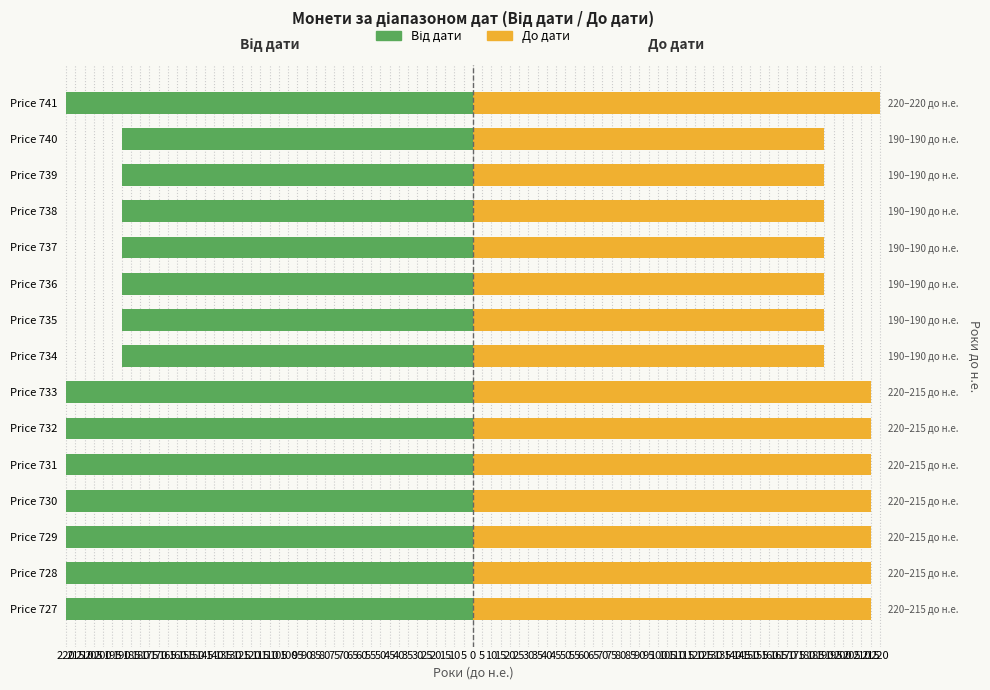

True or false: Від дати has a value of -190 at 170.

True